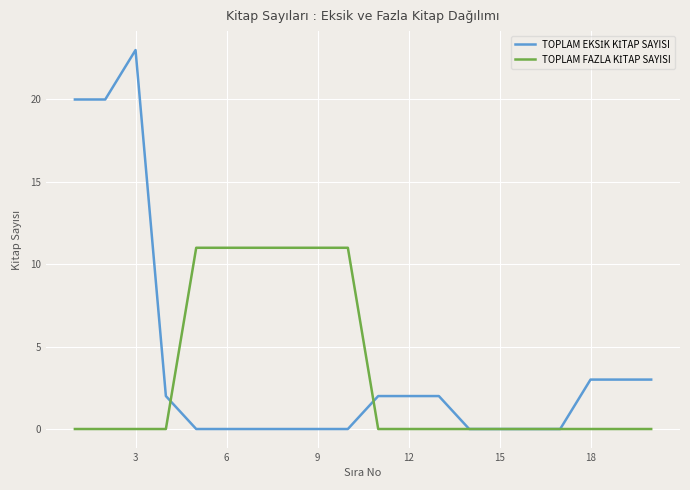

Does the chart display data point markers on the line(s)?

No